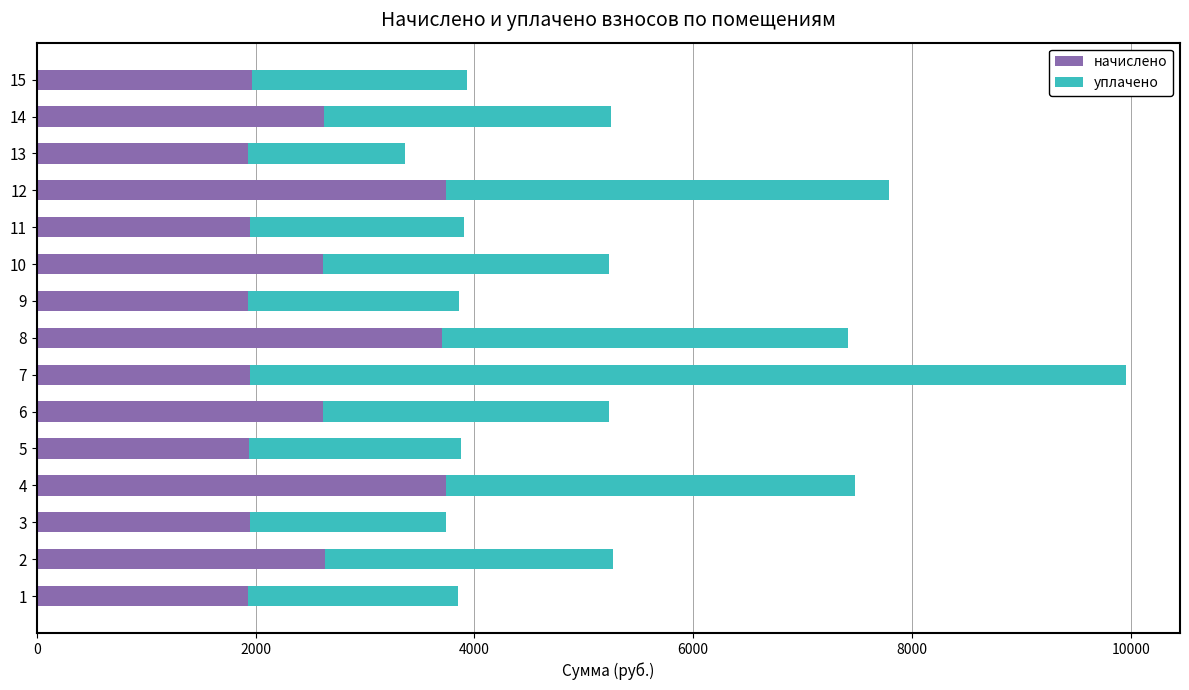

What is the maximum value for начислено?

3739.7